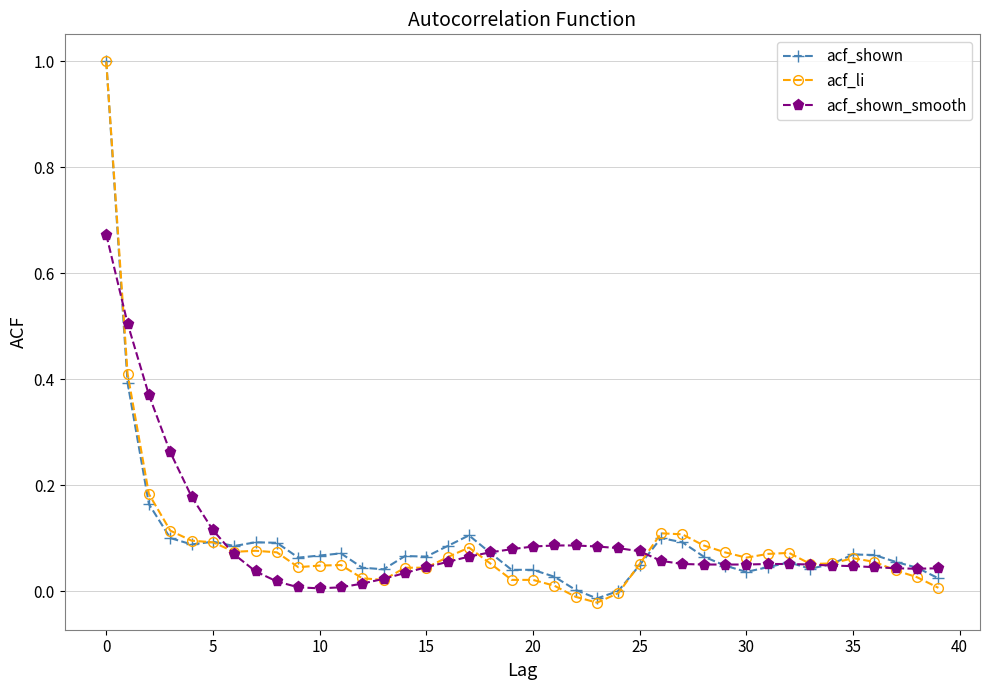

What are all the series names shown in the legend?

acf_shown, acf_li, acf_shown_smooth